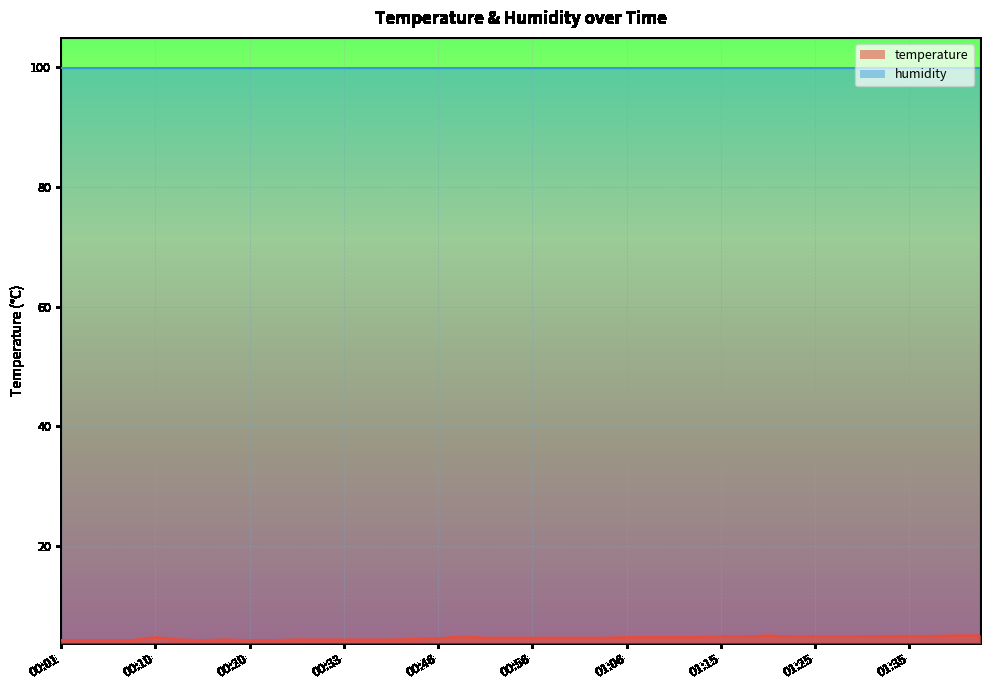

True or false: the data has more than 1 interior local peaks.

True